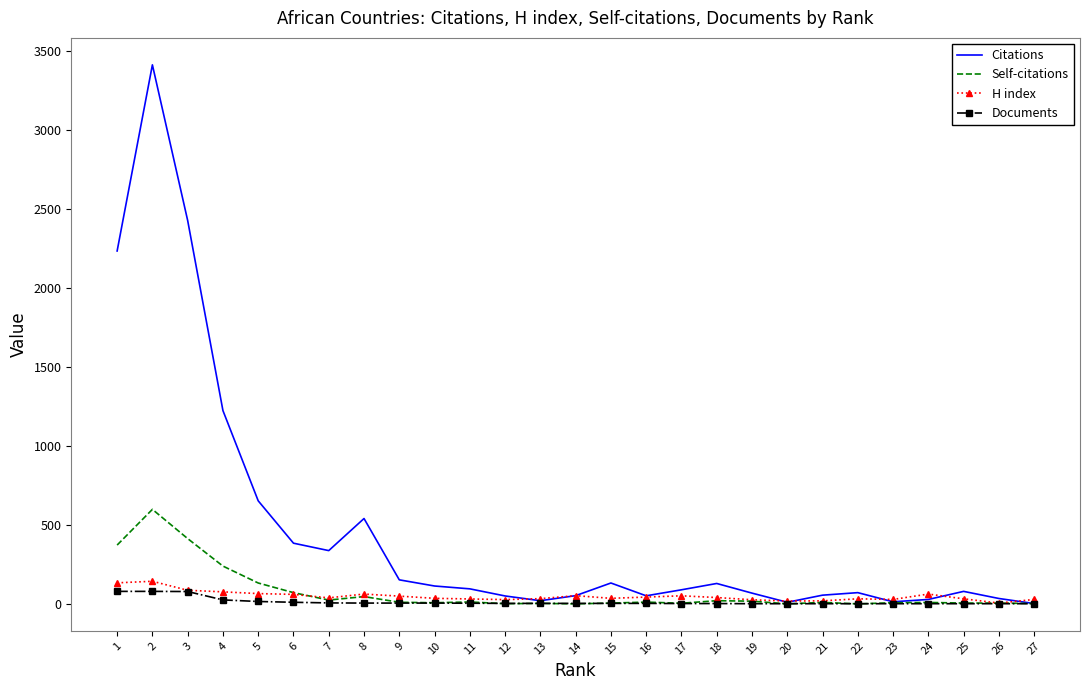

What is the maximum value shown in the chart?

3411